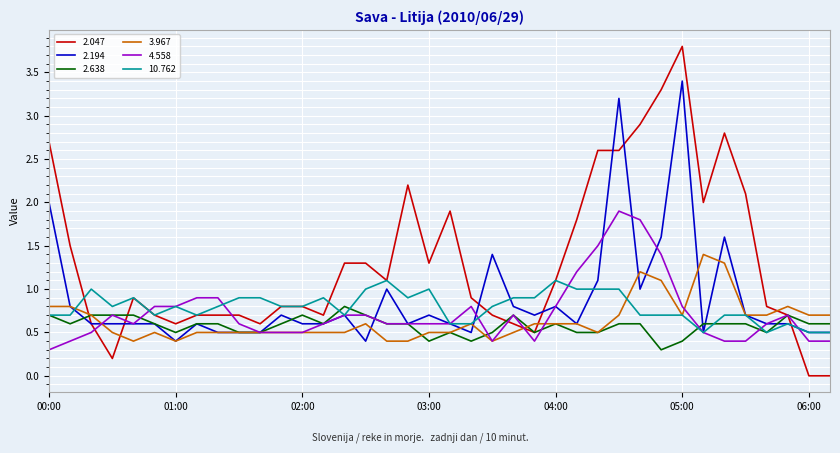

Which series has the largest total across all categories?

2.047